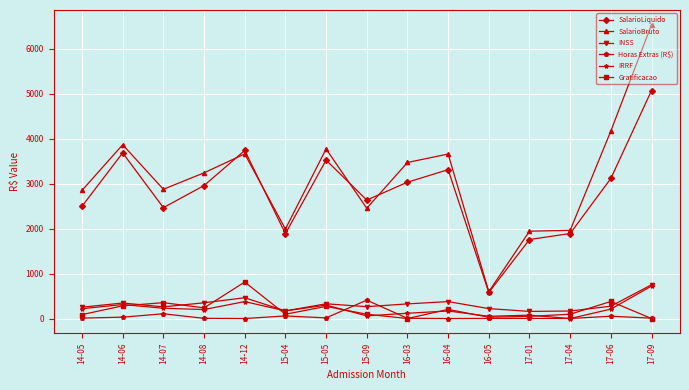

True or false: Horas Extras (R$) has a value of 13.9 at 15-05.

True